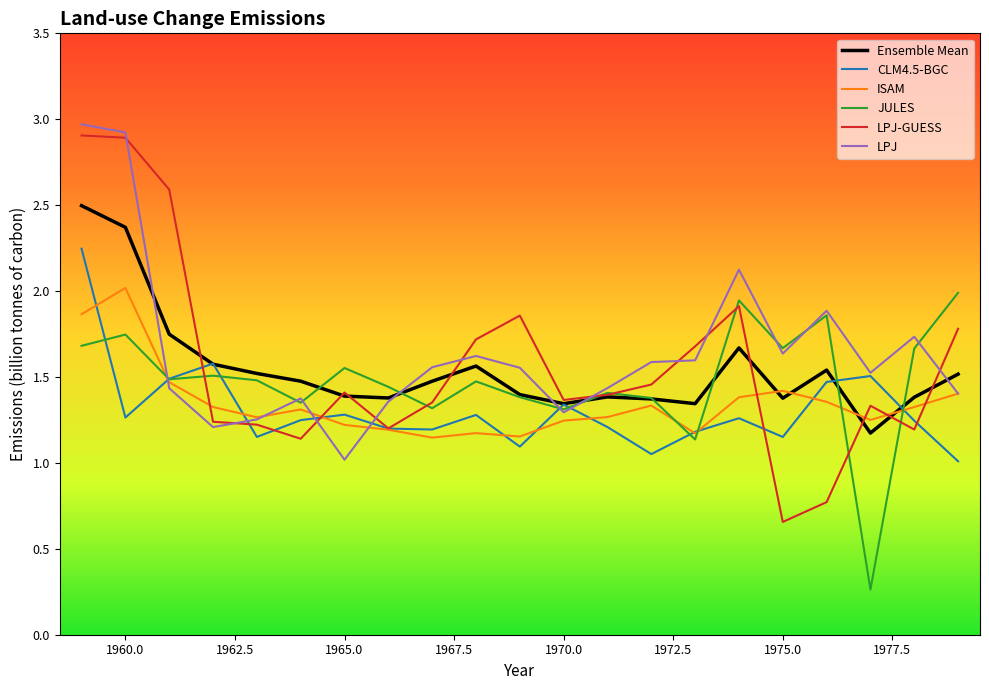

Which series has the widest spread of values?

LPJ-GUESS